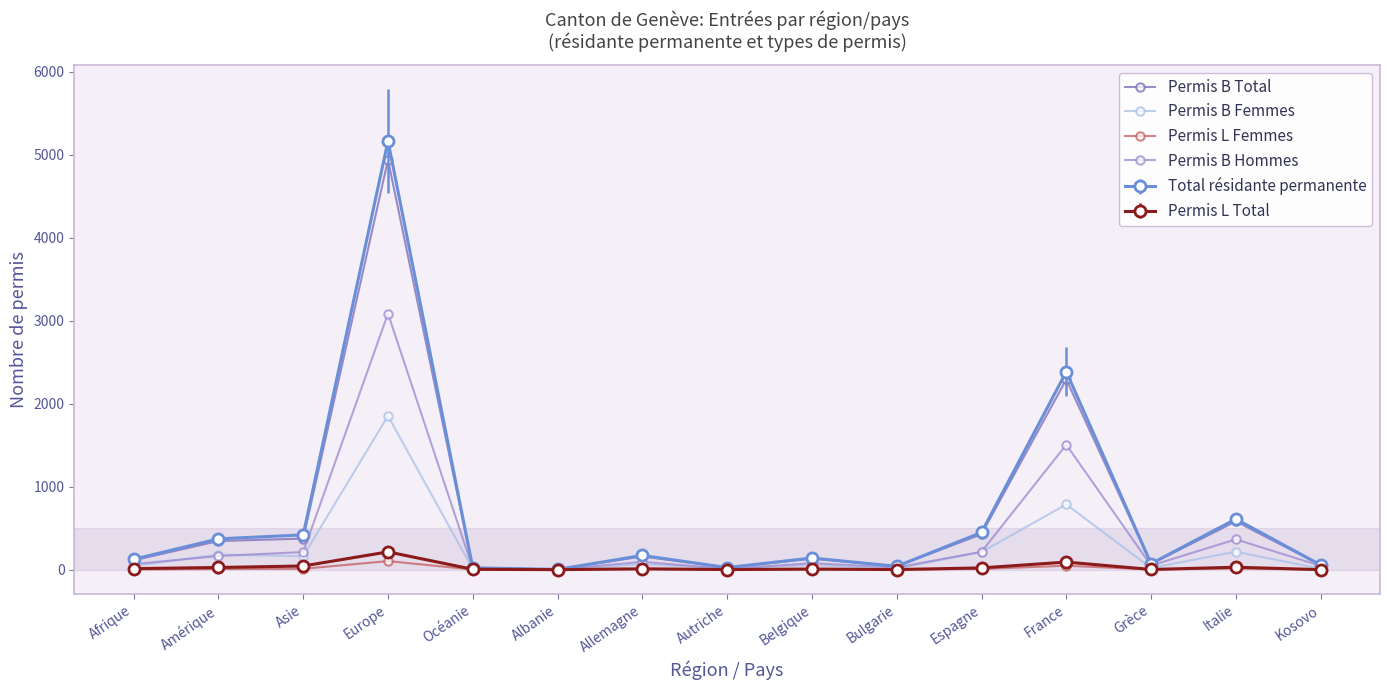

True or false: Permis B Total has a value of 374 at Asie.

True